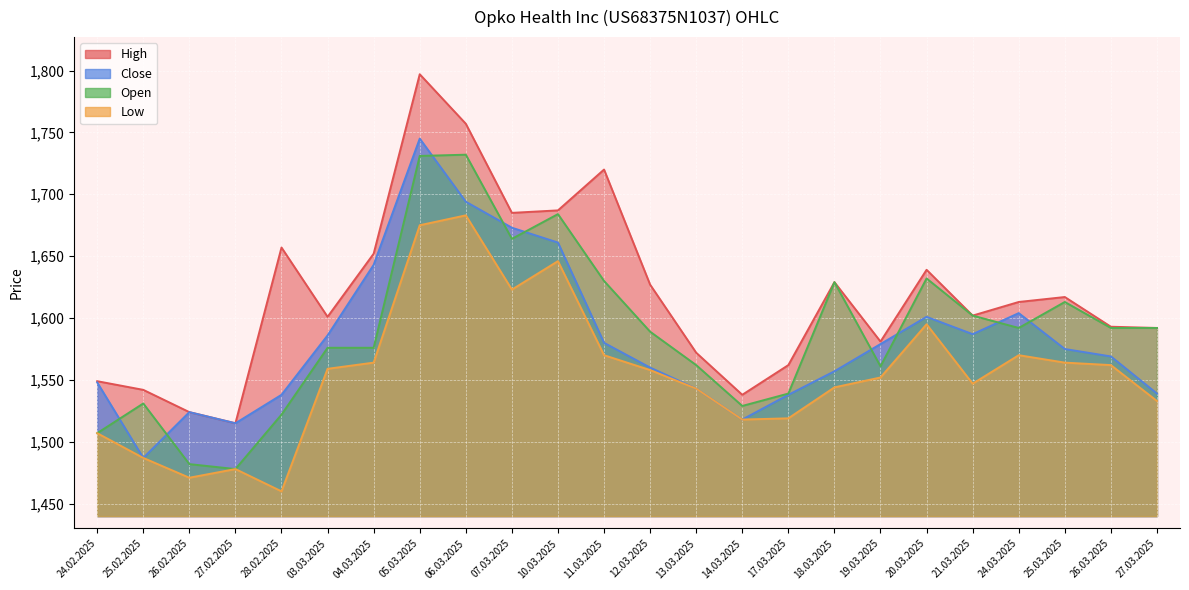

What is the difference between the maximum and minimum values in the Close series?

258